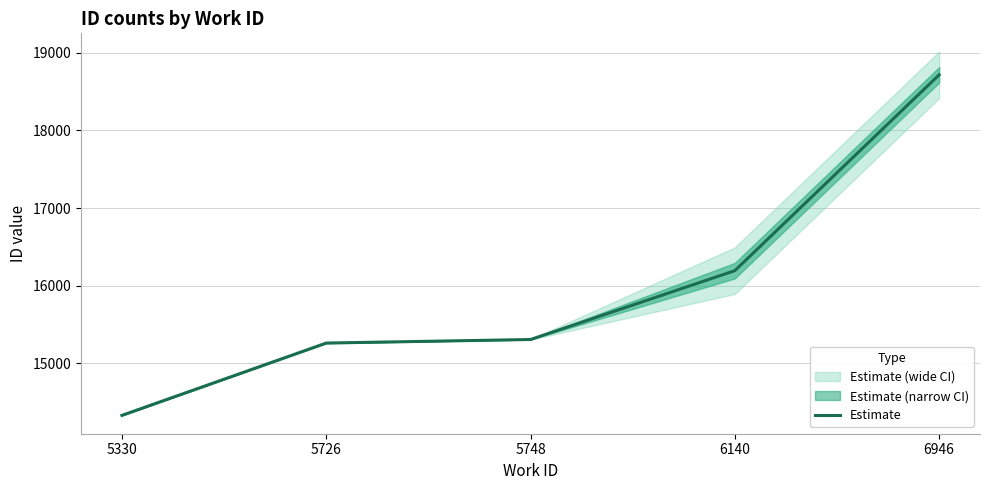

Read the value at 6140.

16194.0